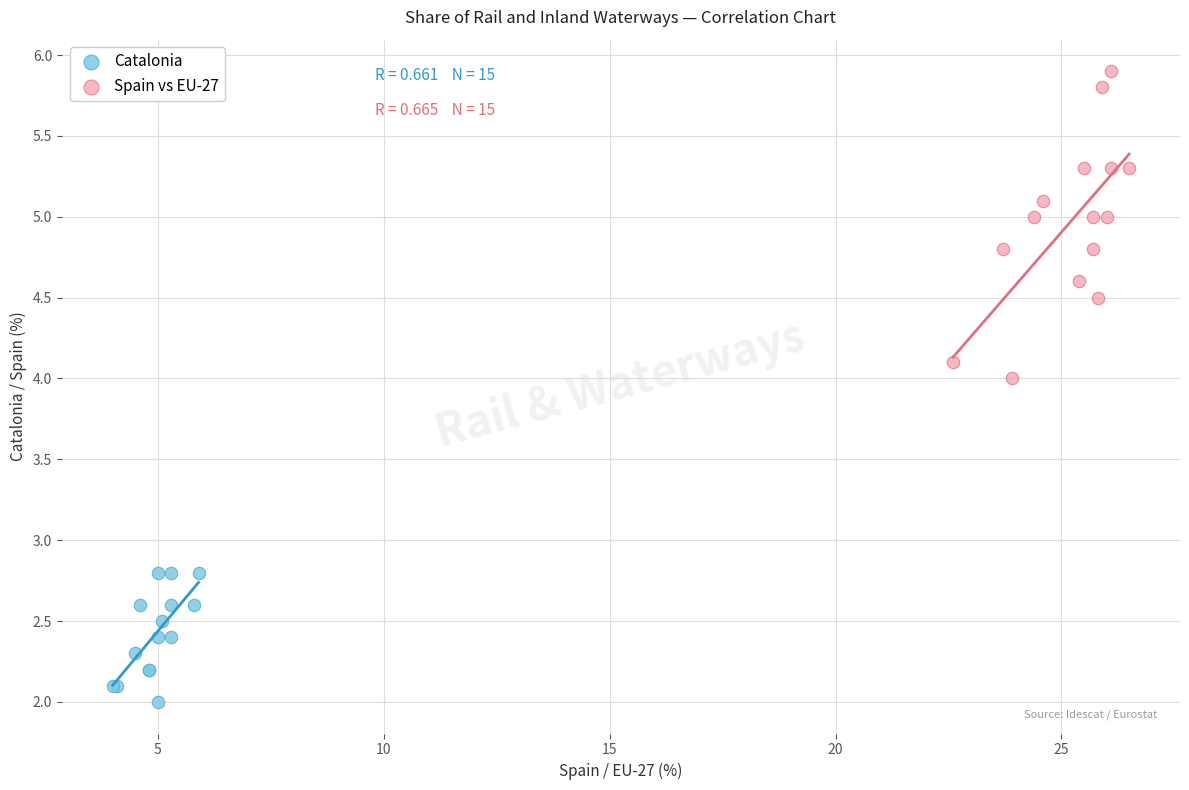

Which series reaches the minimum Y coordinate?

Catalonia